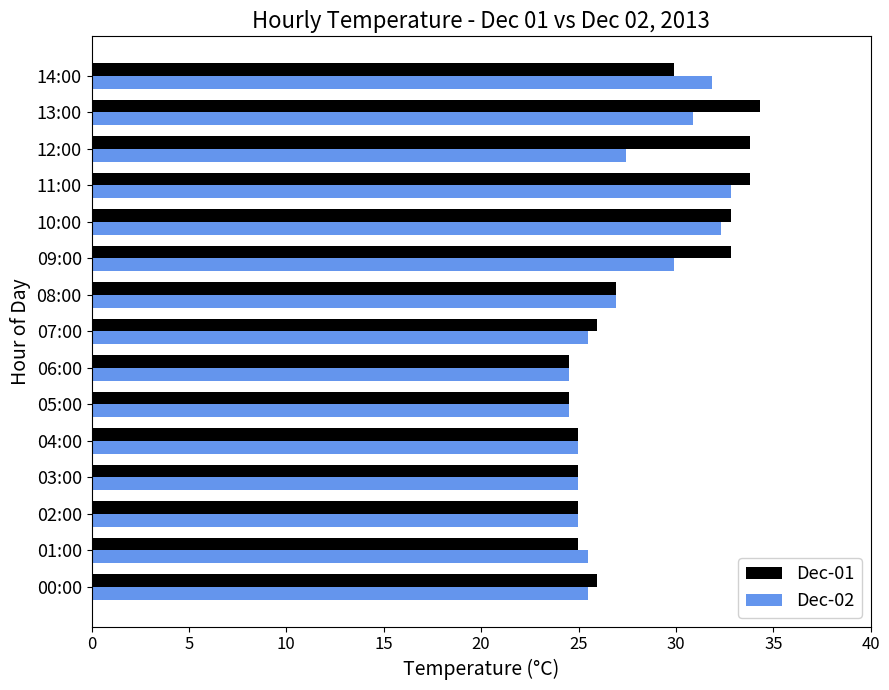

The value of Dec-01 at 05:00 is 24.5. True or false?

True